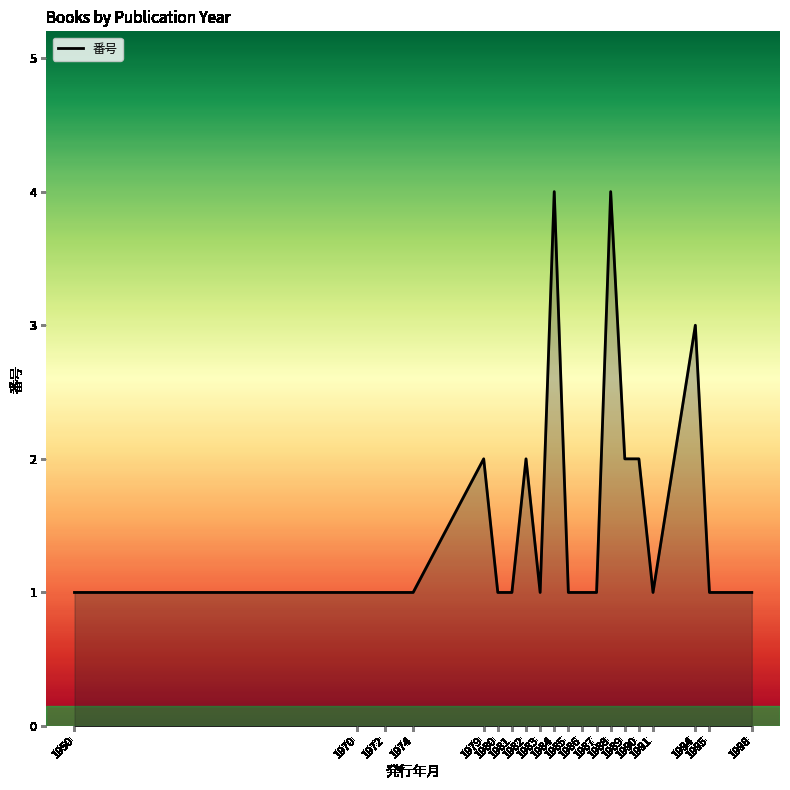

What is the greatest value displayed?

4